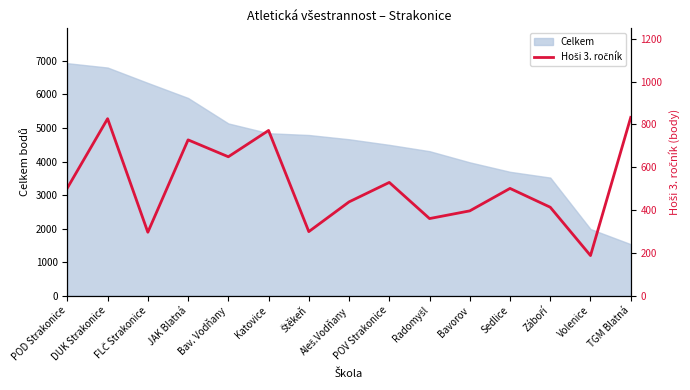

True or false: the data shows 559 at Bavorov.

False